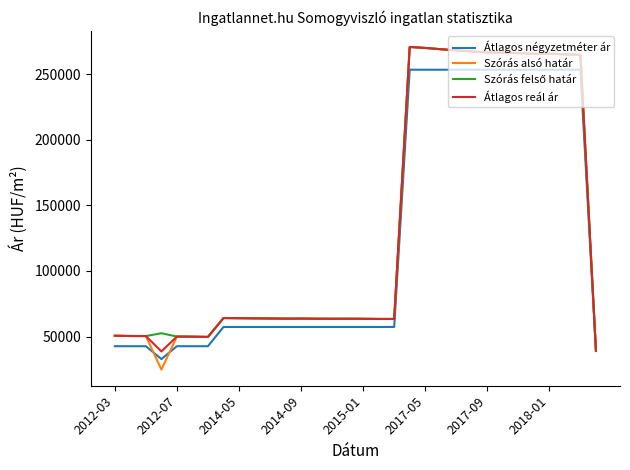

Which series has the widest spread of values?

Szórás alsó határ